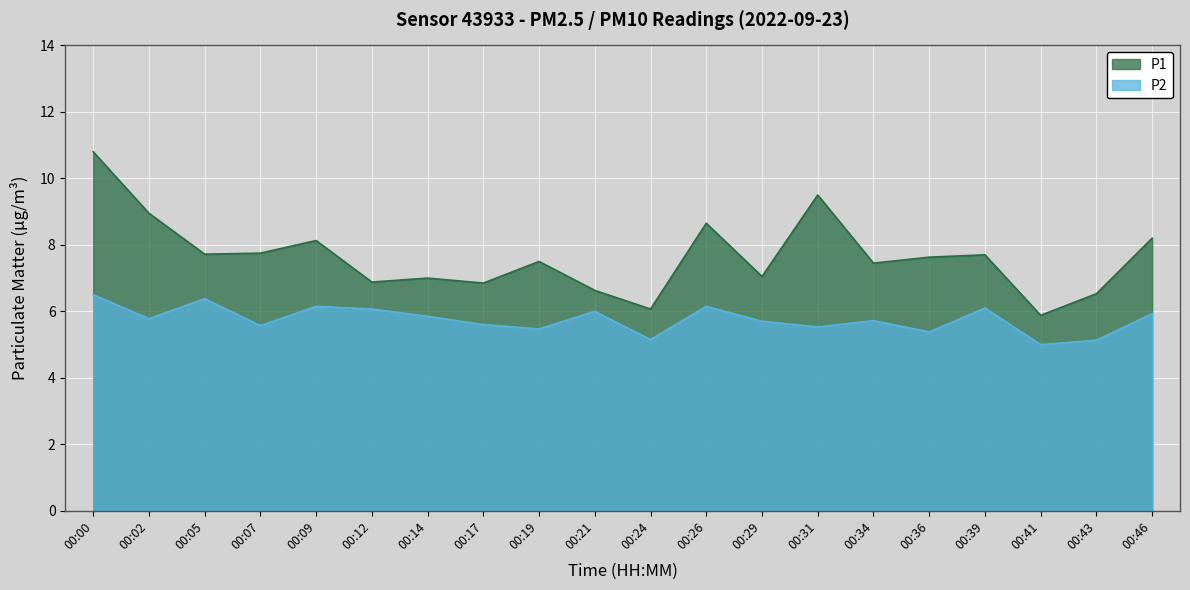

Reading left to right, what are all the values shown in this chart?

P1: 10.8	8.9	7.7	7.8	8.1	6.9	7.0	6.8	7.5	6.6	6.1	8.7	7.0	9.5	7.5	7.6	7.7	5.9	6.5	8.2
P2: 6.5	5.8	6.4	5.6	6.2	6.1	5.8	5.6	5.5	6.0	5.2	6.2	5.7	5.5	5.7	5.4	6.1	5.0	5.1	5.9